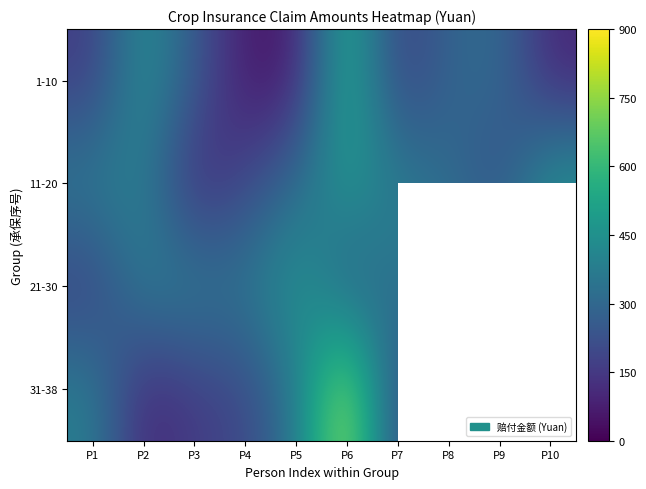

True or false: 11-20 has a value of 479.2 at P6.

True